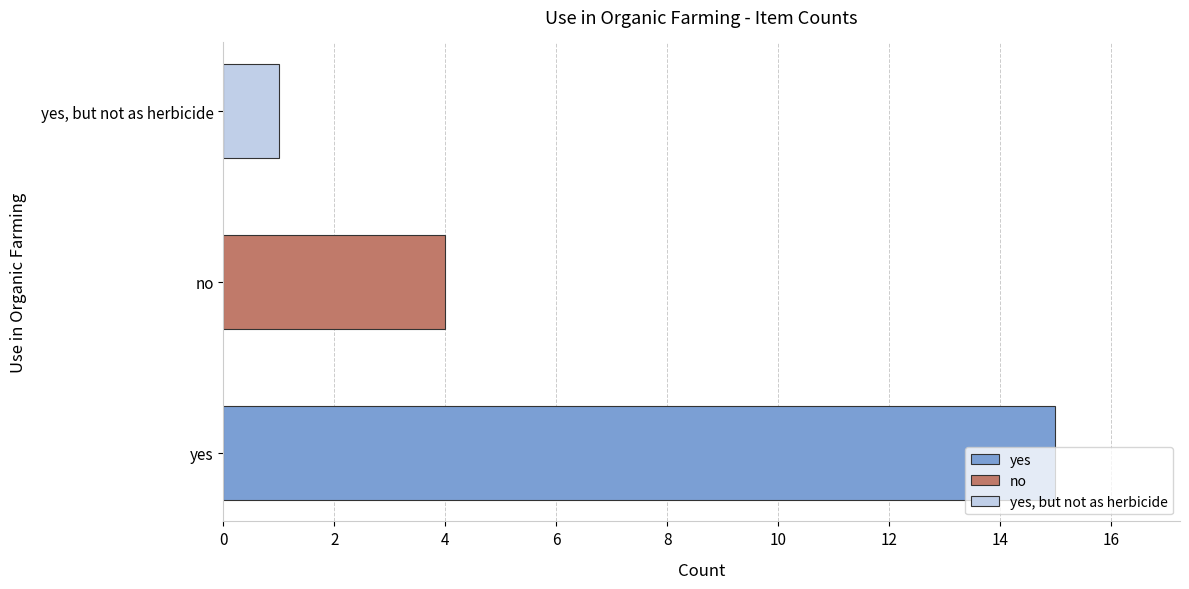

Is it true that the value at yes, but not as herbicide is 1?

True